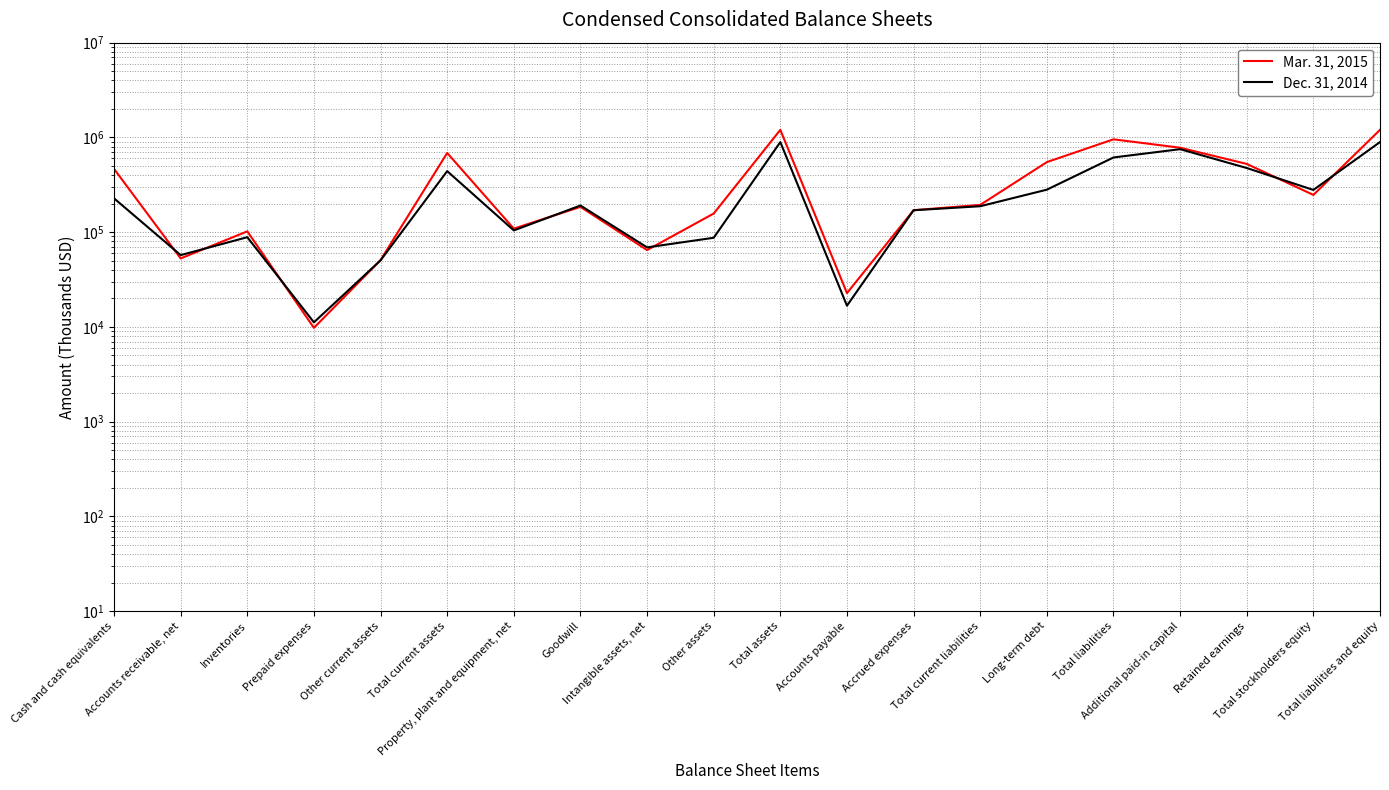

What is the total value across all series at Additional paid-in capital?

1529123